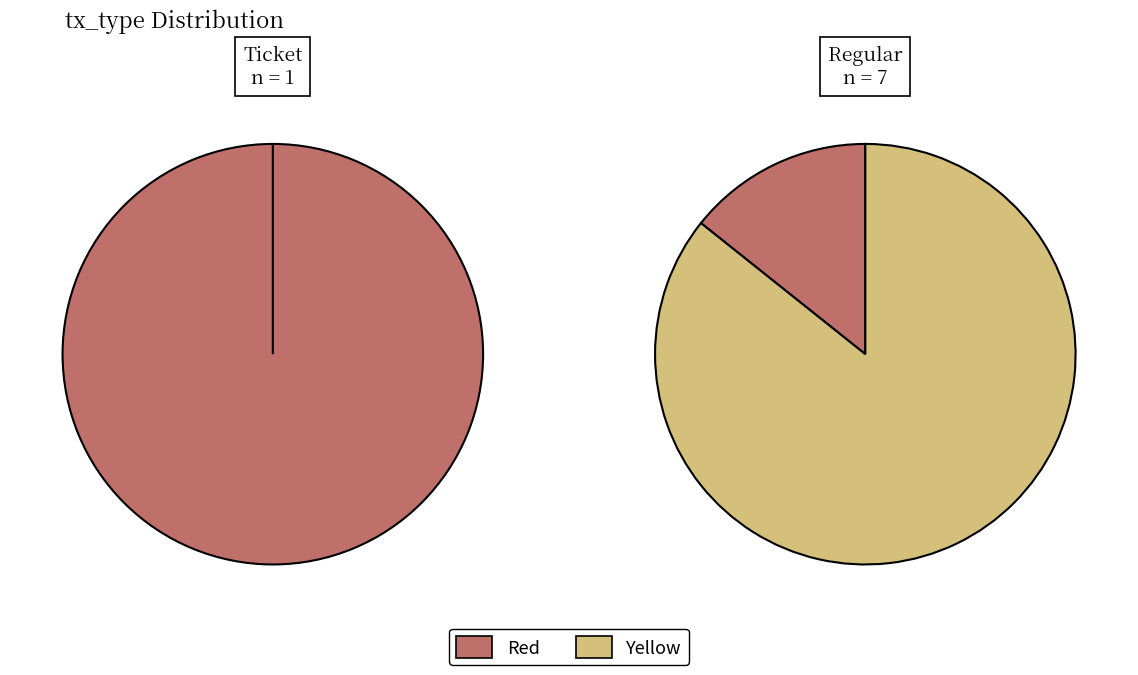

Is it true that io_index is 12% of the pie?

False